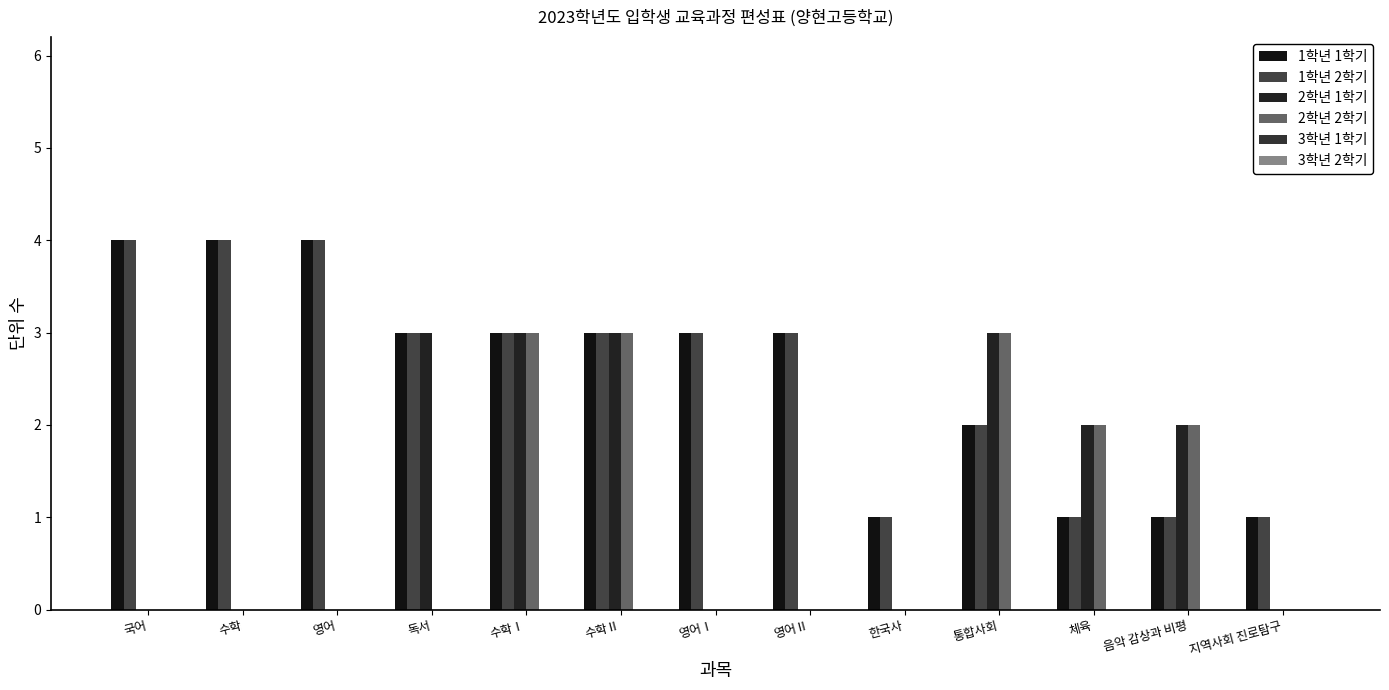

What is the approximate value of 1학년 1학기 at 수학Ⅰ?

3